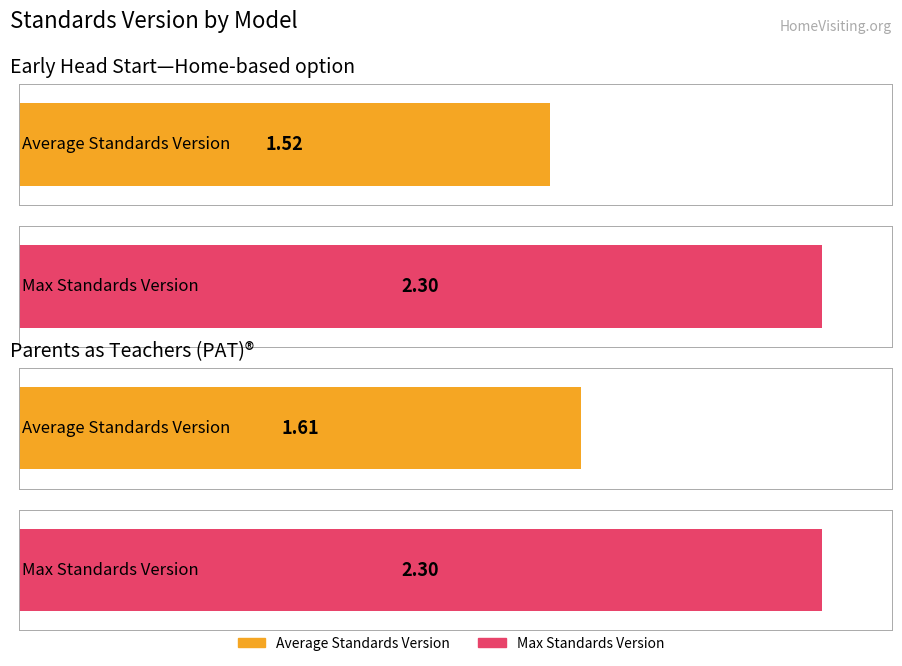

True or false: Max Standards Version has a value of 2.3 at Parents as Teachers (PAT)®.

True